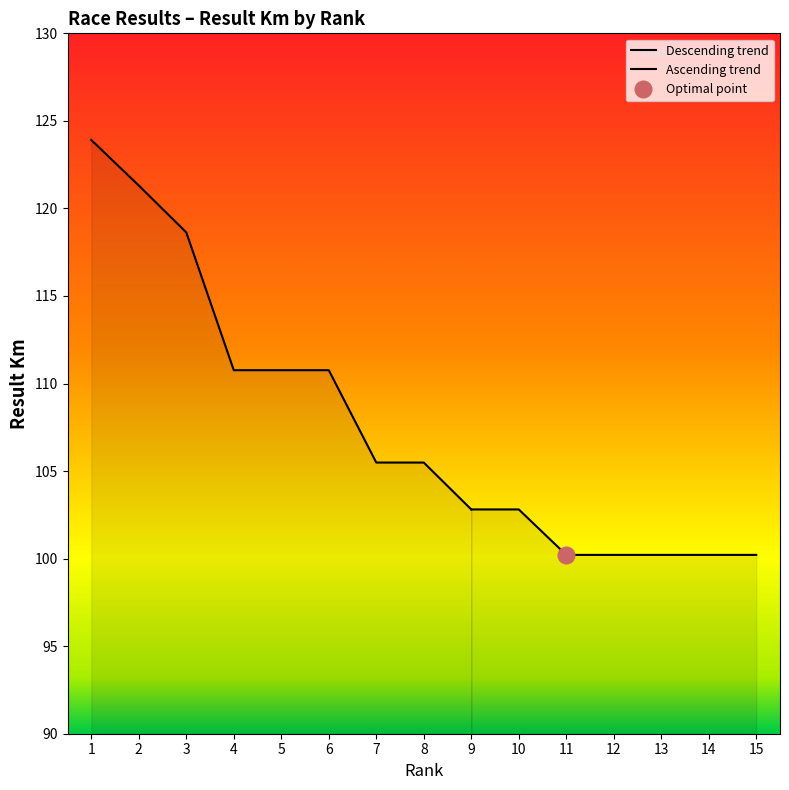

How many lines are shown in the chart?

2